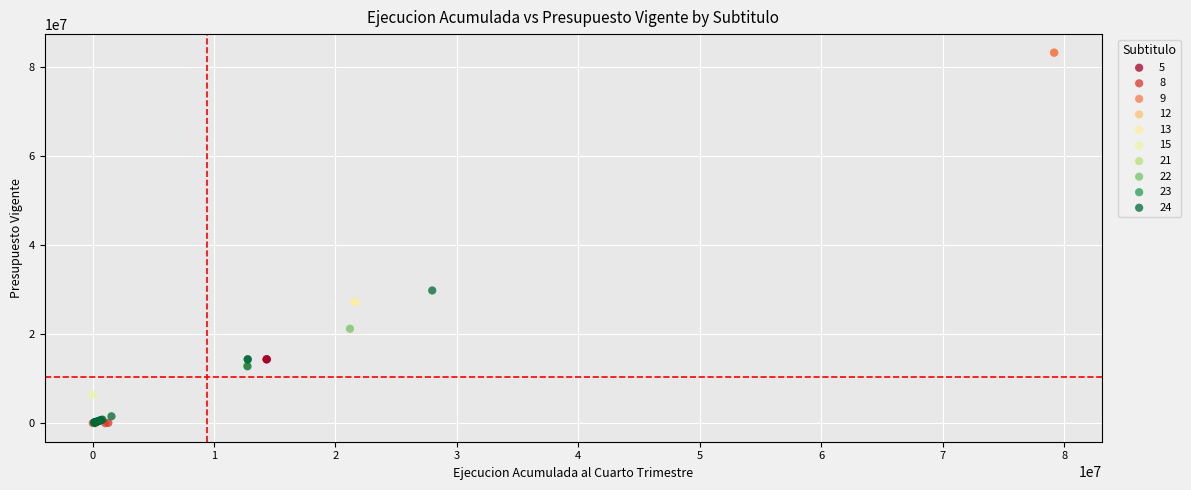

What are all the series names shown in the legend?

5, 8, 9, 12, 13, 15, 21, 22, 23, 24